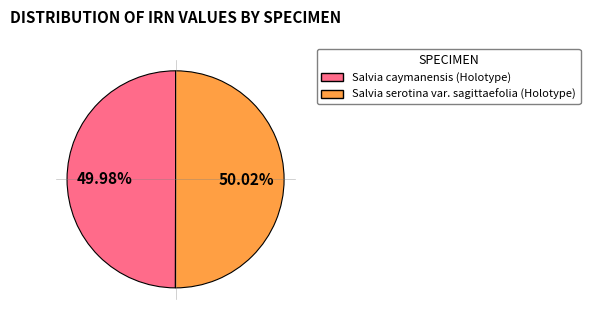

What is the ratio of the value at Salvia caymanensis (Holotype) to the value at Salvia serotina var. sagittaefolia (Holotype)?

1.0